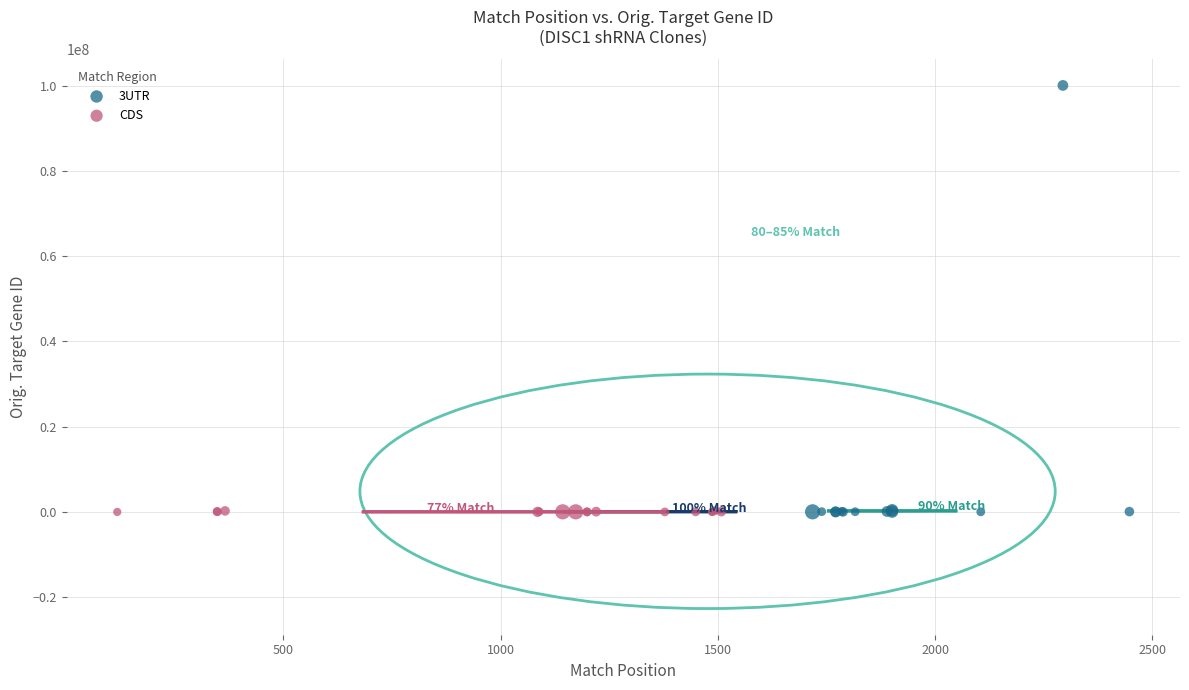

Which series reaches the maximum Y coordinate?

3UTR